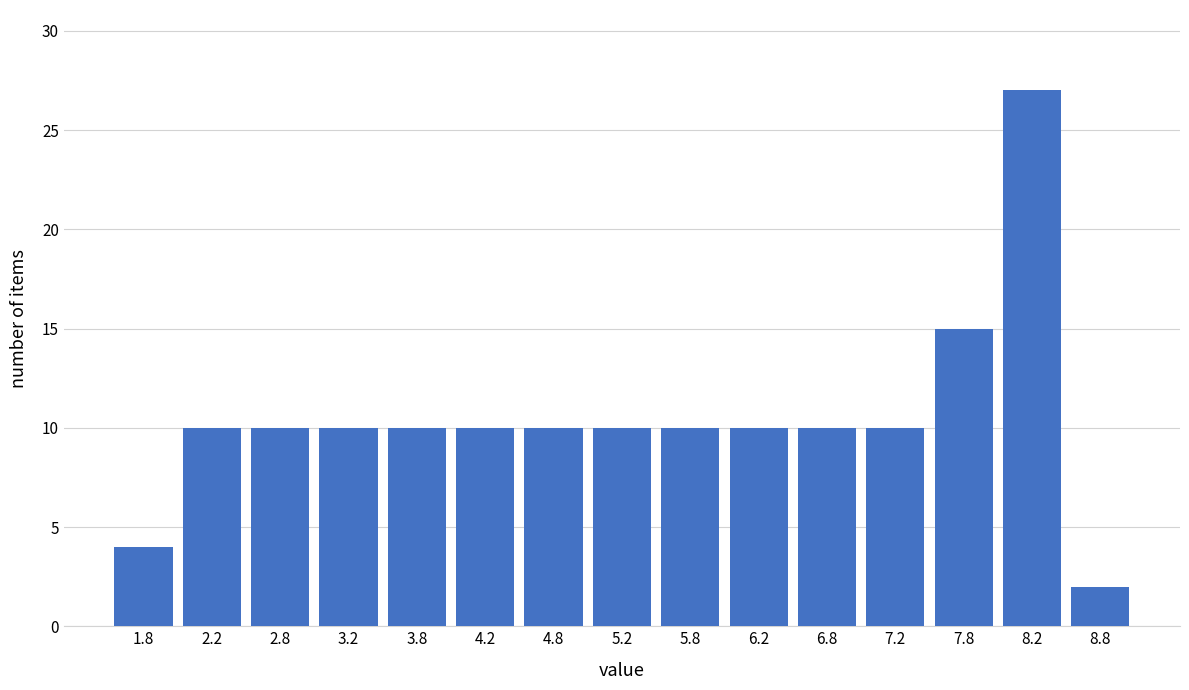

Reading left to right, transcribe this chart: for each bar, give the range it covers on the x-axis and its height. The values are not printed on the chart, so give them approximately, as read against the axis.

1.5 to 2.0: 4
2.0 to 2.5: 10
2.5 to 3.0: 10
3.0 to 3.5: 10
3.5 to 4.0: 10
4.0 to 4.5: 10
4.5 to 5.0: 10
5.0 to 5.5: 10
5.5 to 6.0: 10
6.0 to 6.5: 10
6.5 to 7.0: 10
7.0 to 7.5: 10
7.5 to 8.0: 15
8.0 to 8.5: 27
8.5 to 9.0: 2